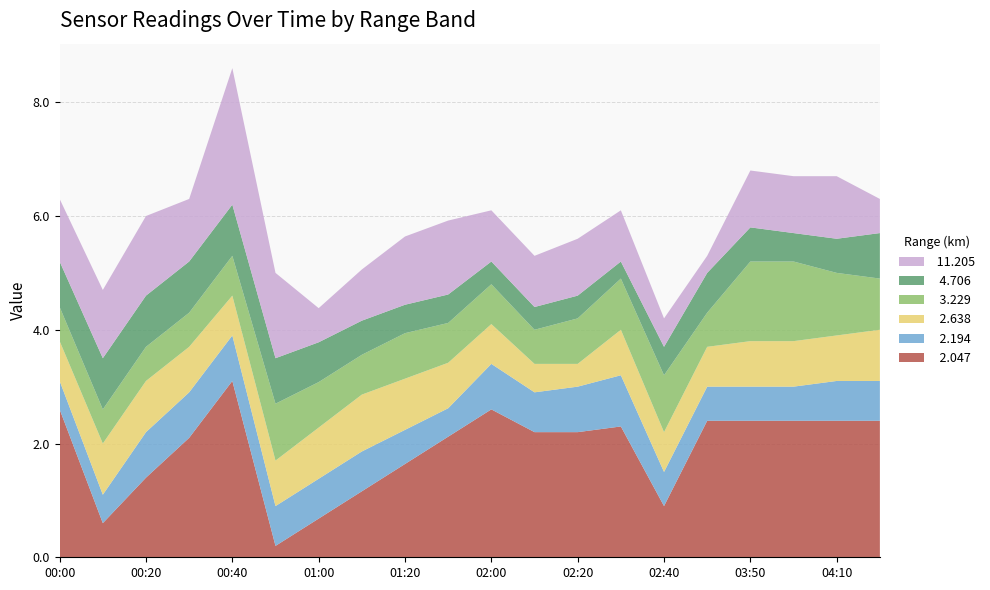

At which category is the sum across all series the highest?

00:40